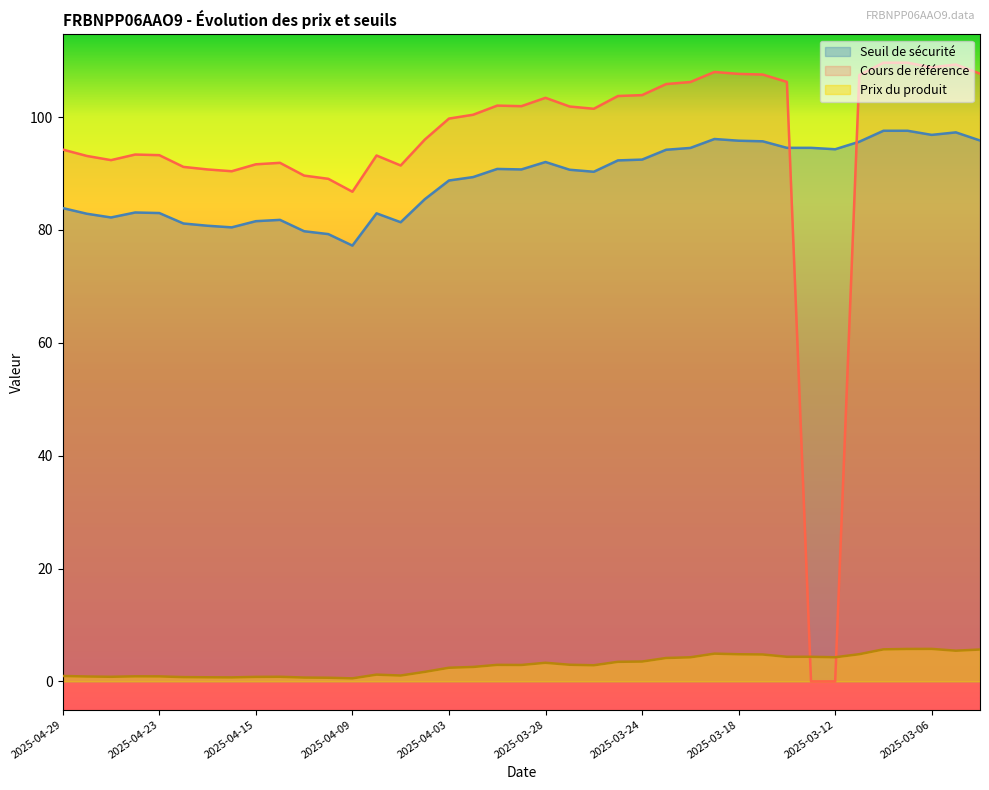

What is the label of the 27th point from the left?

2025-03-20